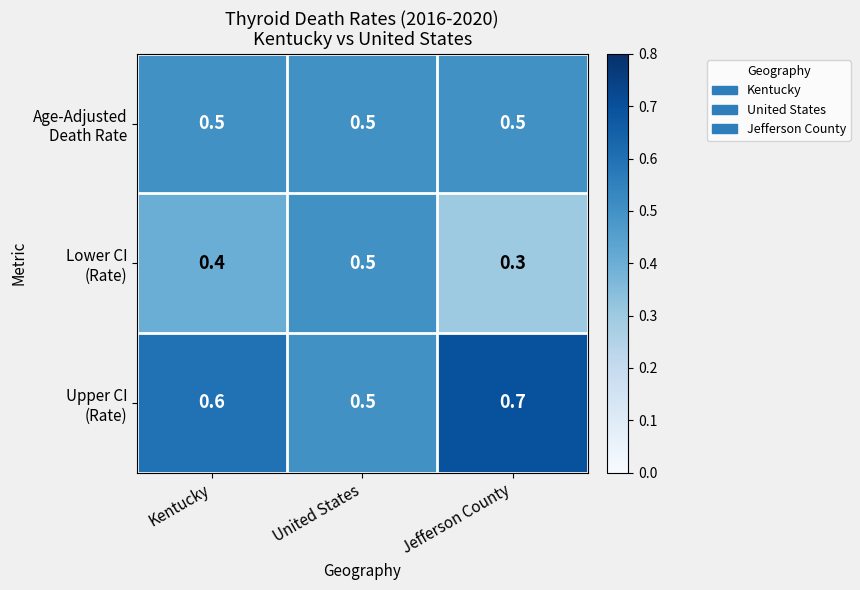

What is the smallest value displayed?

0.3